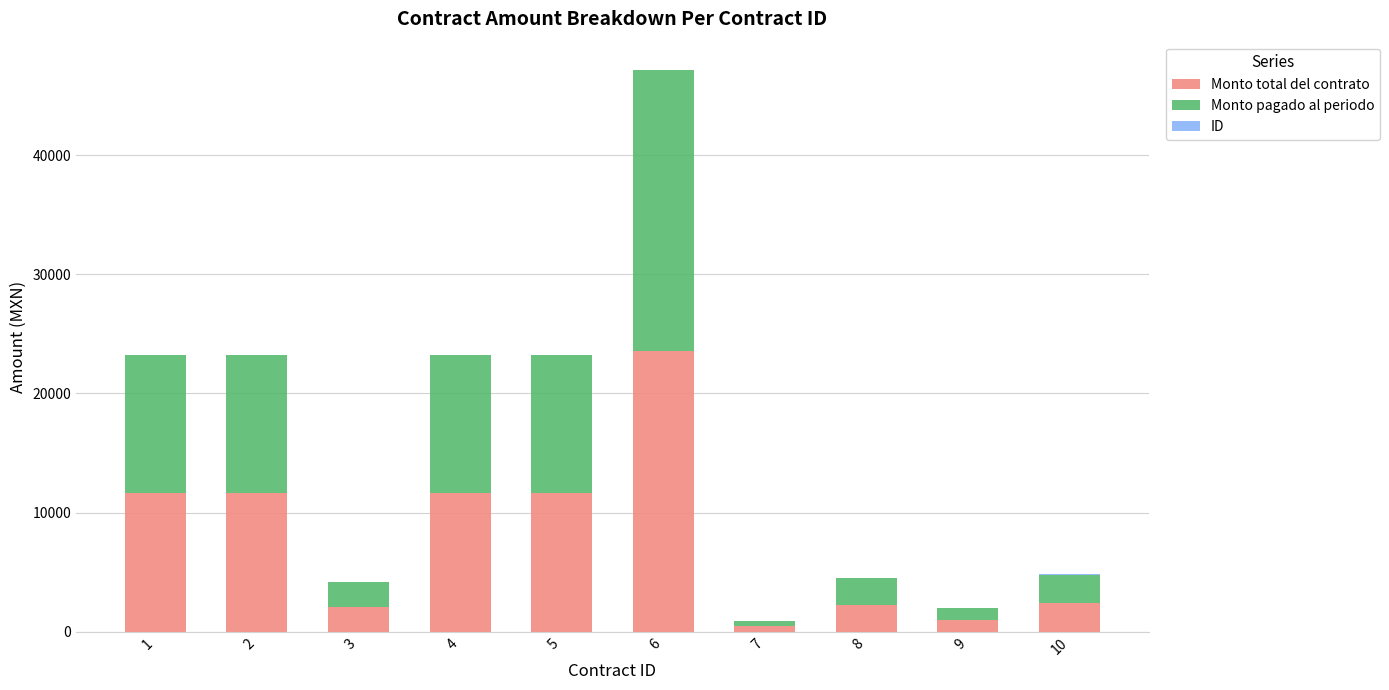

At which category is the sum across all series the highest?

6